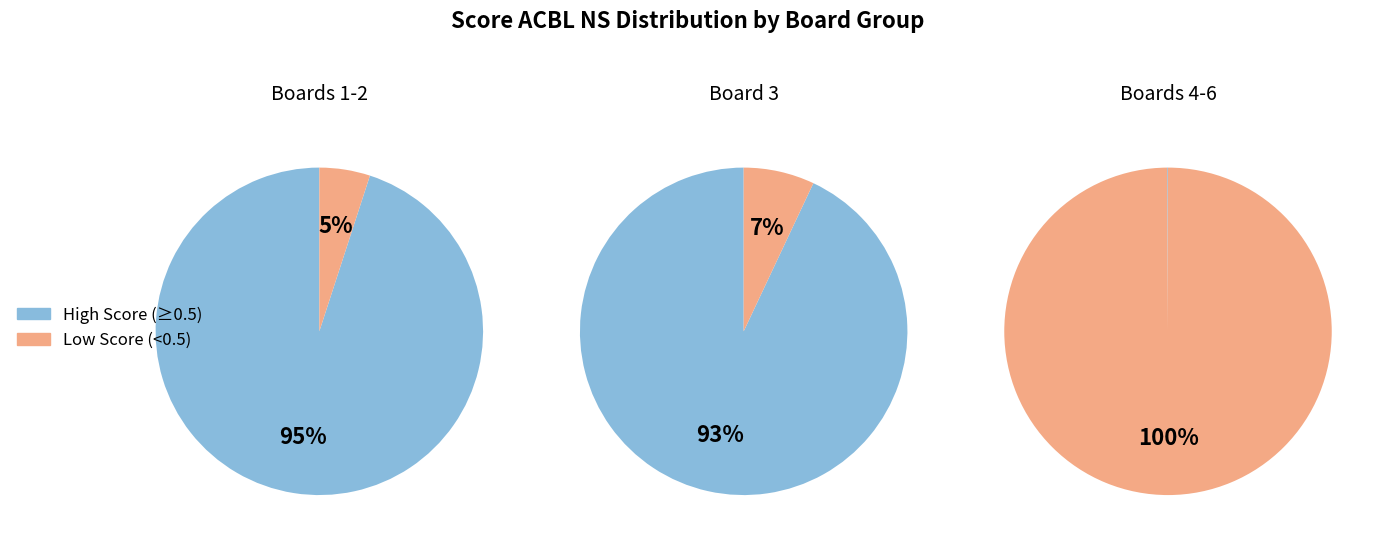

Does 5 account for over 50% of the chart?

No